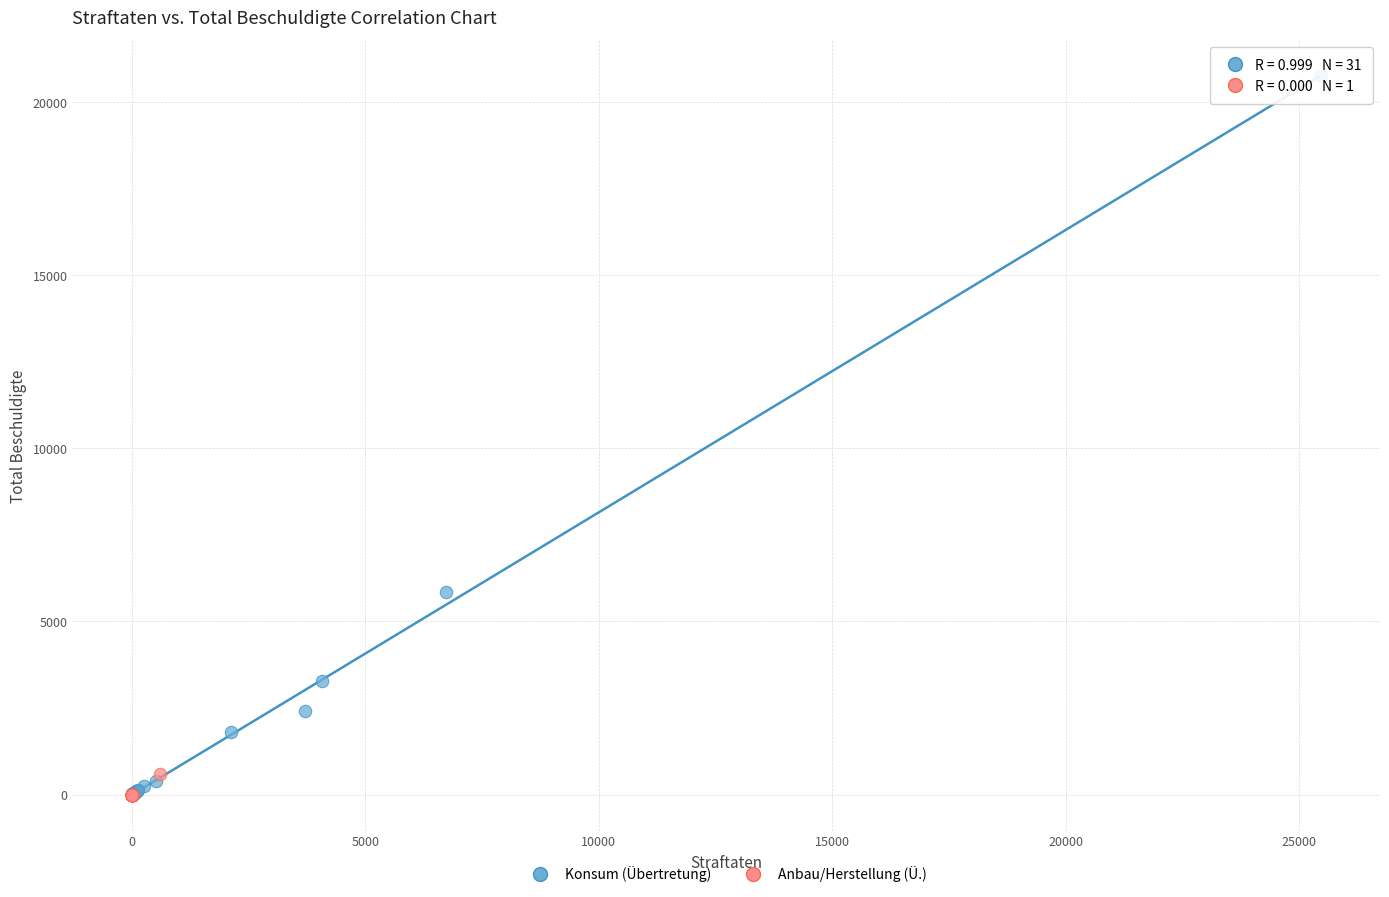

Which series has the widest spread of Y values?

Konsum (Übertretung)